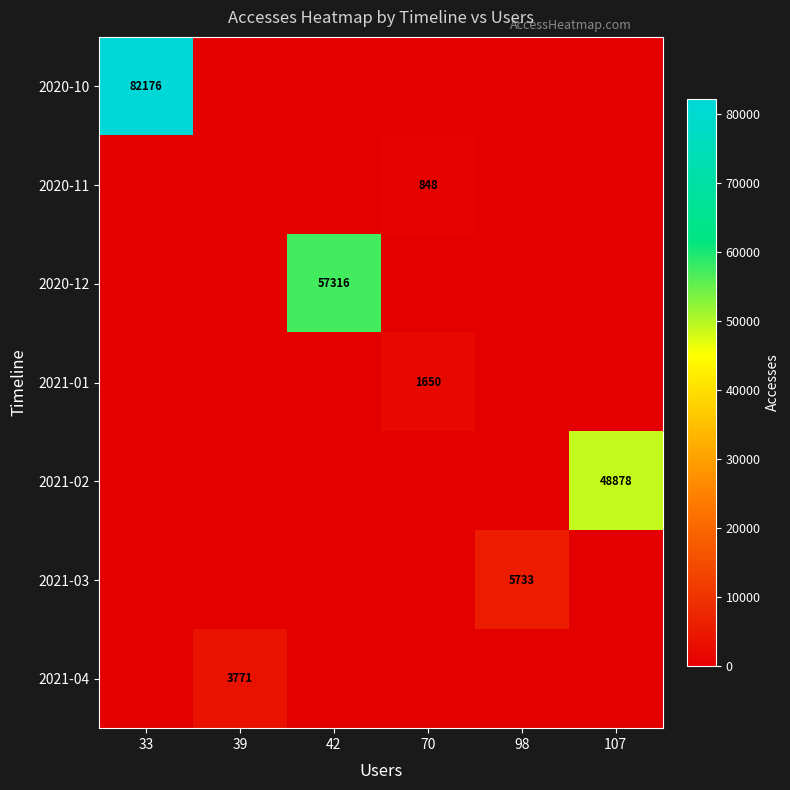

The 2021-01 series shows 2753 at 70. True or false?

False